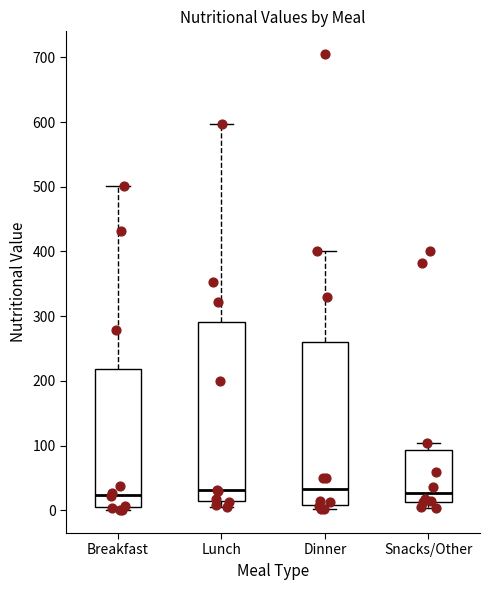

Comparing the boxes themselves (not the whiskers), which one is the tallest?

Lunch